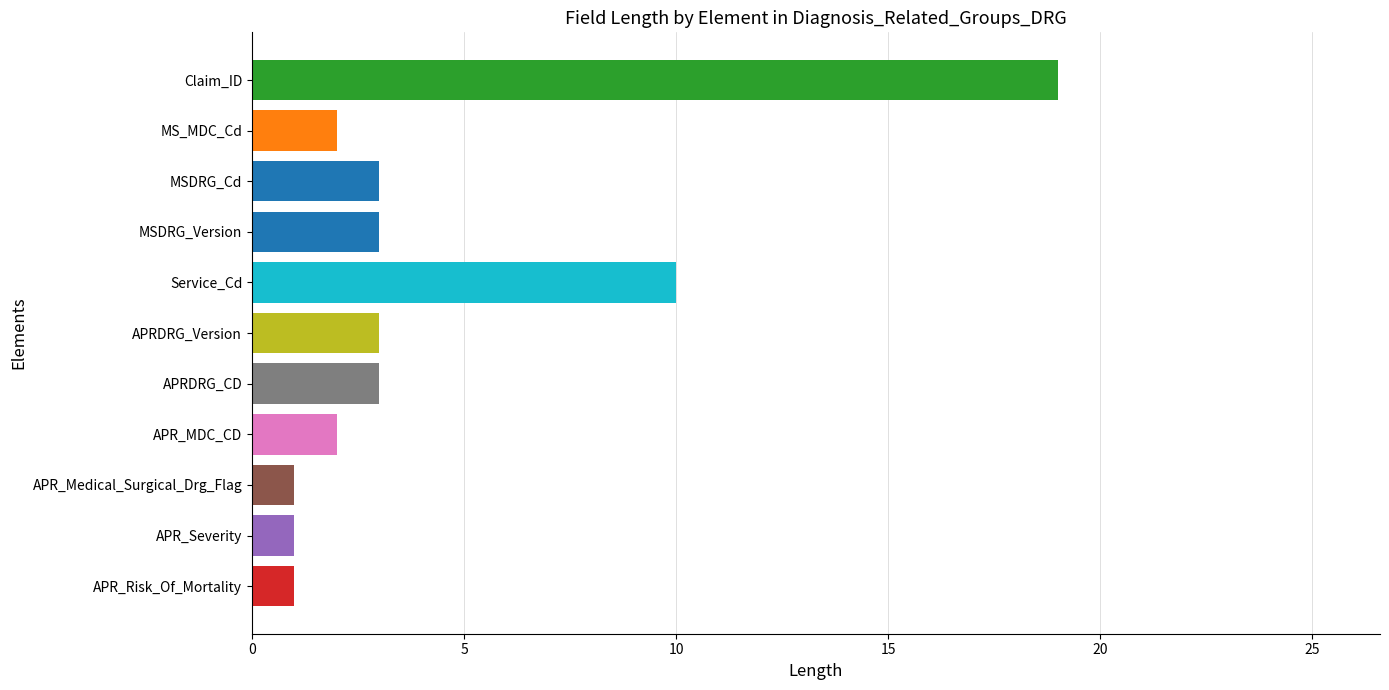

What is the difference between the second highest and minimum values?

9